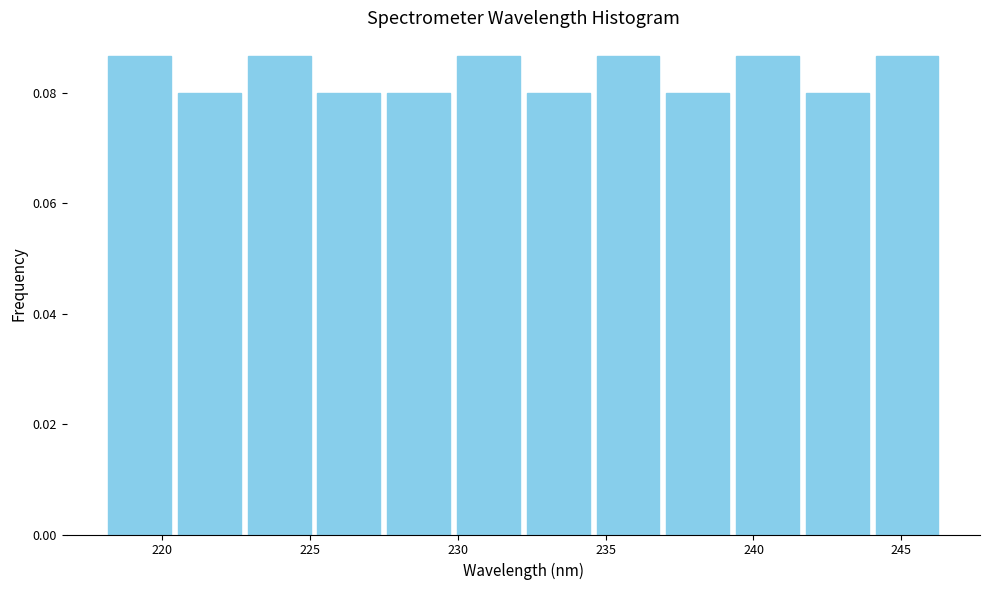

Reading left to right, transcribe this chart: for each bar, give the range it covers on the x-axis and its height. Neither the bar edges nor the heights are printed on the chart, so give them approximately, as read against the axes.

218.0 to 220.5: 0.086
220.5 to 223.0: 0.080
223.0 to 225.0: 0.086
225.0 to 227.5: 0.080
227.5 to 230.0: 0.080
230.0 to 232.0: 0.086
232.0 to 234.5: 0.080
234.5 to 237.0: 0.086
237.0 to 239.5: 0.080
239.5 to 241.5: 0.086
241.5 to 244.0: 0.080
244.0 to 246.5: 0.086